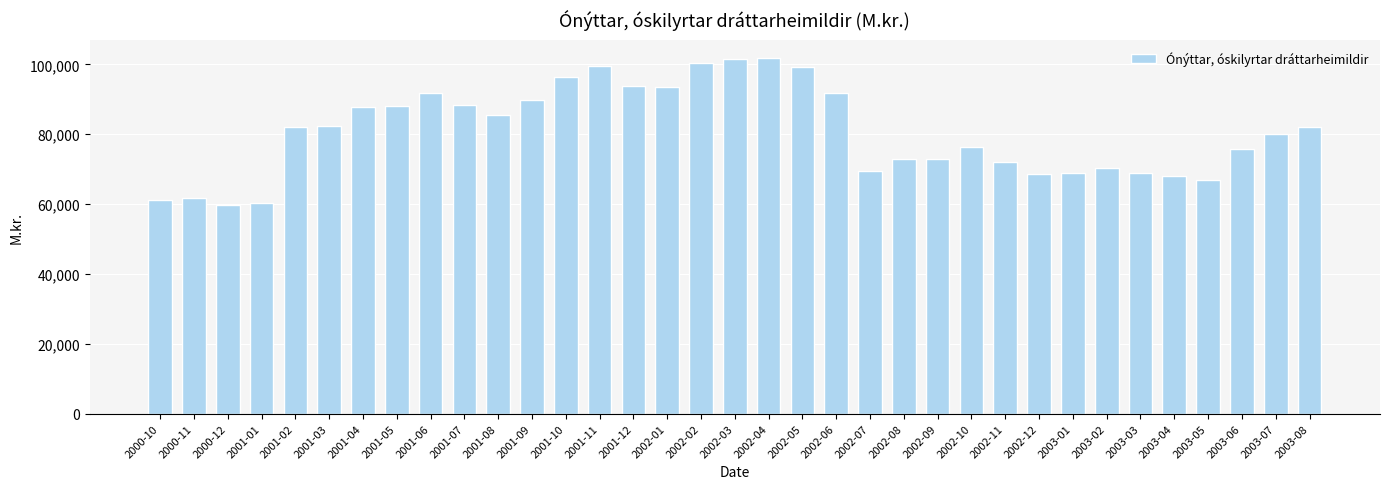

What is the label of the 13th bar from the left?

2001-10